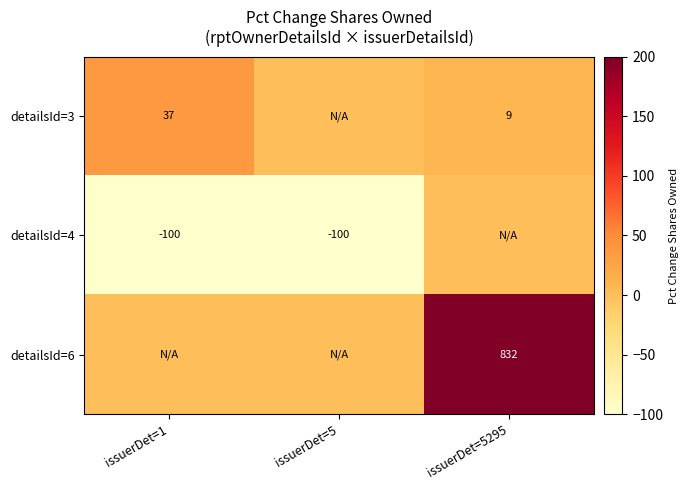

The detailsId=3 series shows 37 at issuerDet=1. True or false?

True